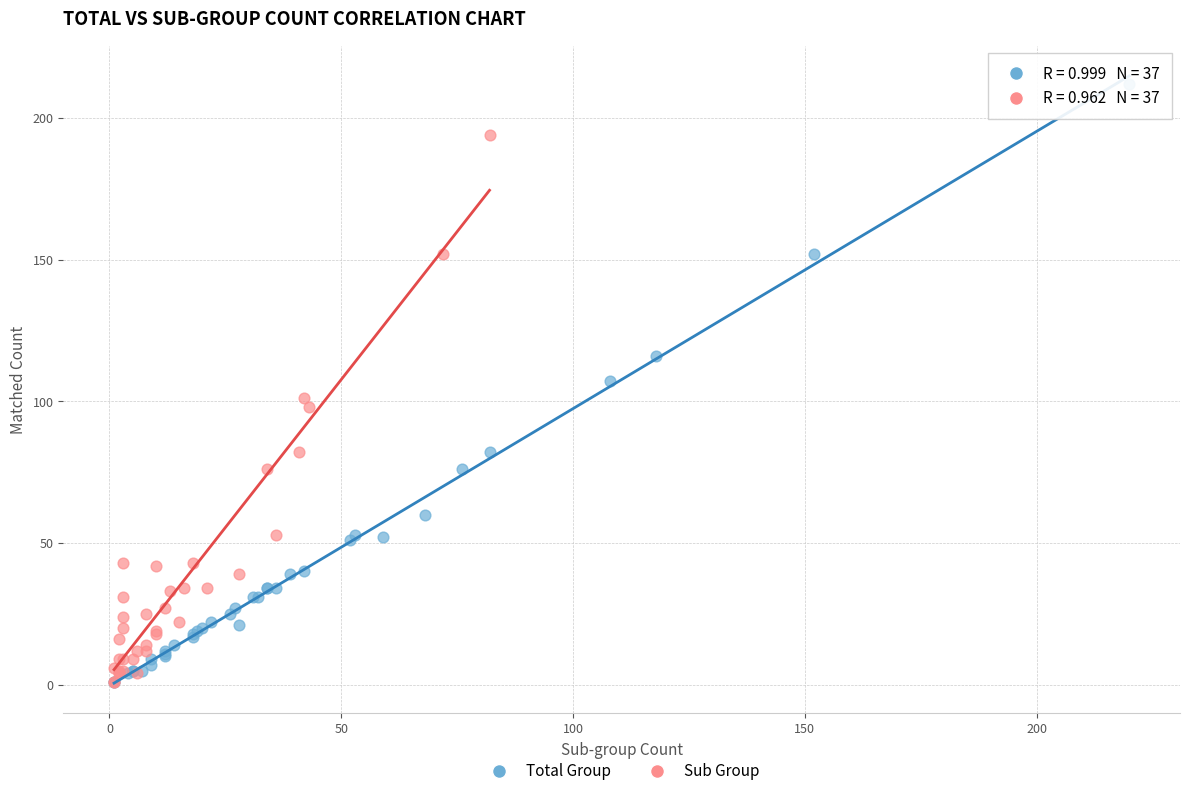

Which series contains the highest Y value?

Total Group